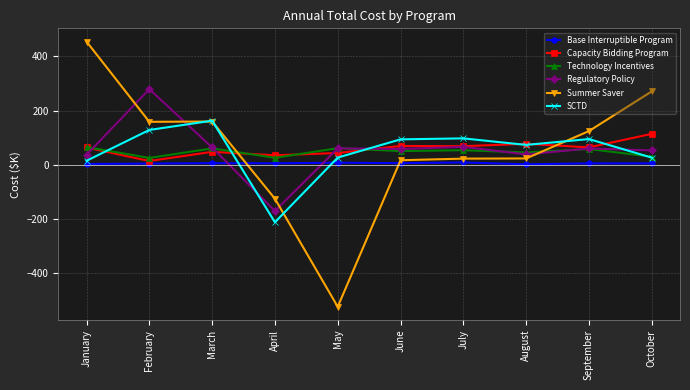

What is the value of the Capacity Bidding Program point at the 8th from the left?

77.4